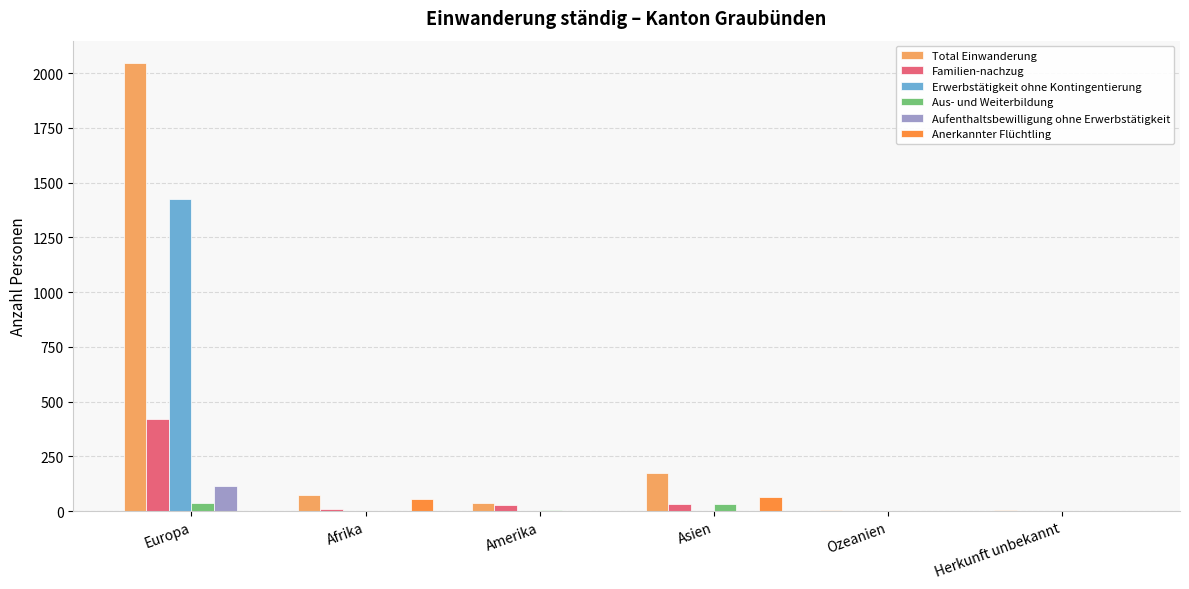

Where is Total Einwanderung nearest to the value 1025?

Asien